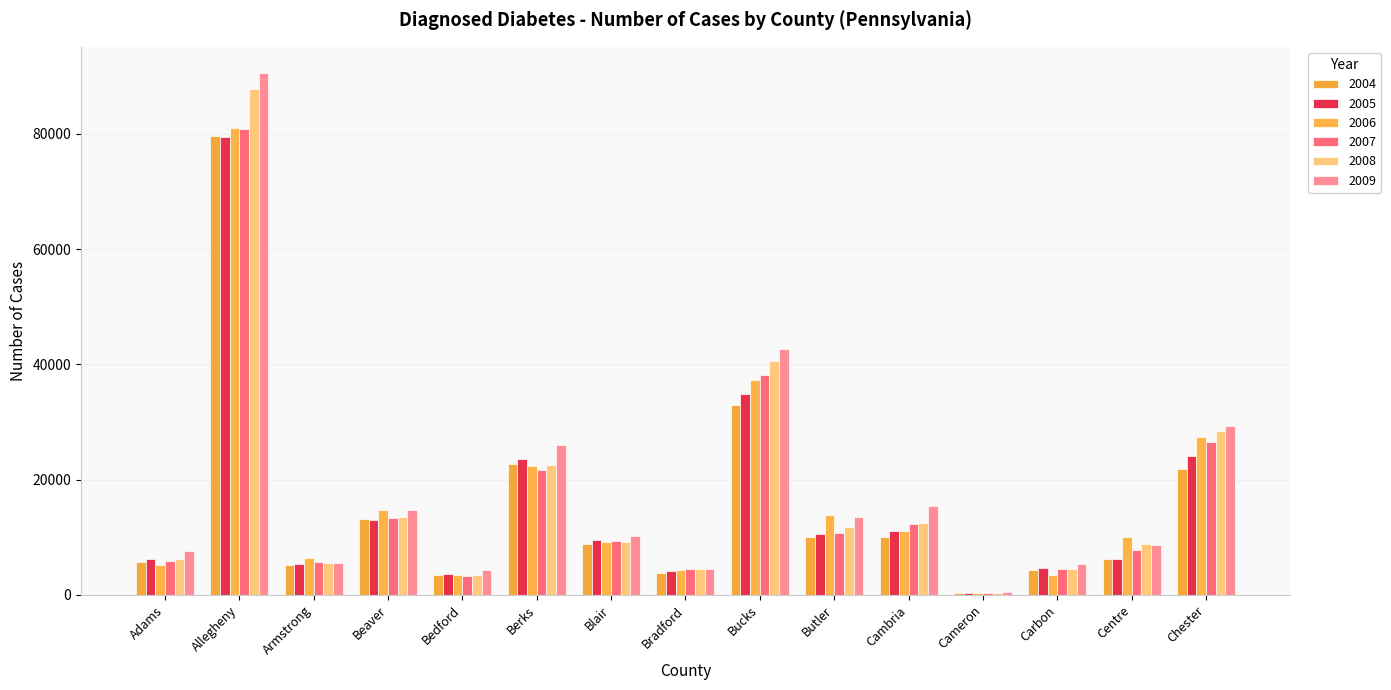

What is the average value of the 2009 series?

18583.5